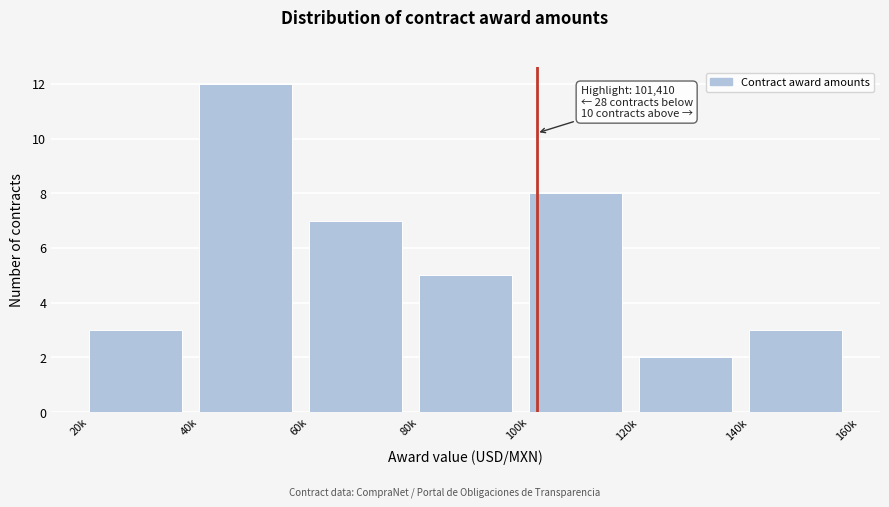

Reading right to left, extract all data points from this chart.

3	2	8	5	7	12	3